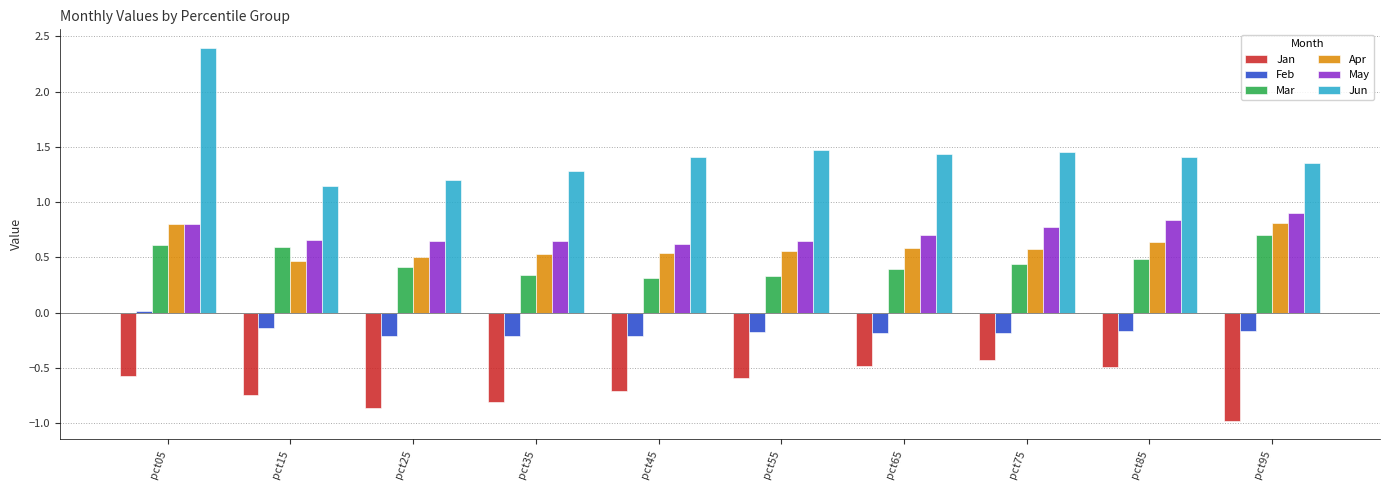

What value does the Apr series have at pct25?

0.5